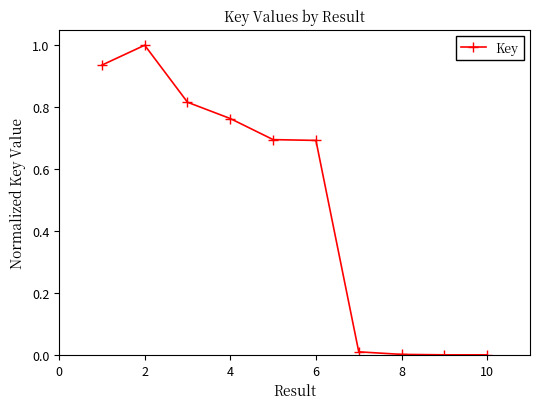

What is the value of the 2nd point from the left?

1.0